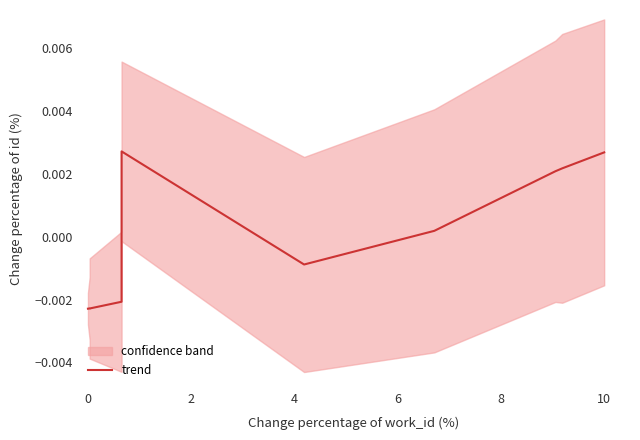

How many distinct data groups are displayed?

1